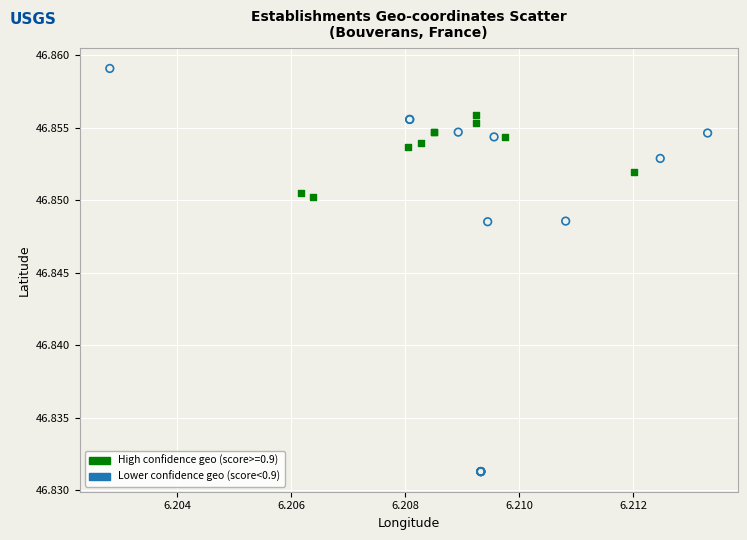

Which series reaches the minimum Y coordinate?

Lower confidence geo (score<0.9)